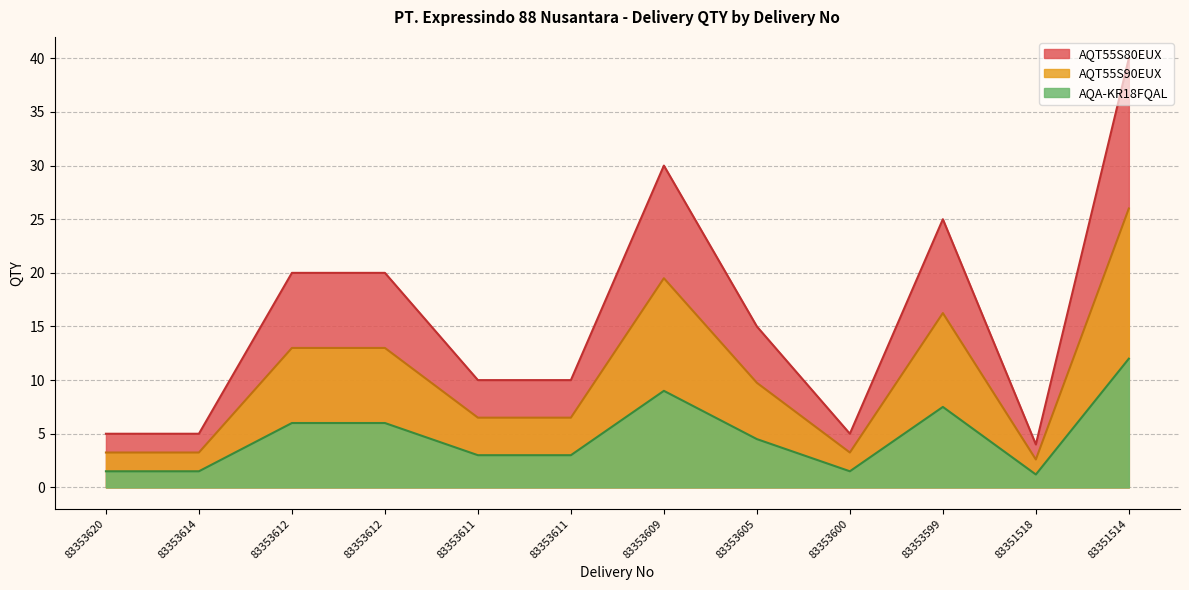

What is the difference between the AQT55S90EUX values at 83353605 and 83351514?

16.2